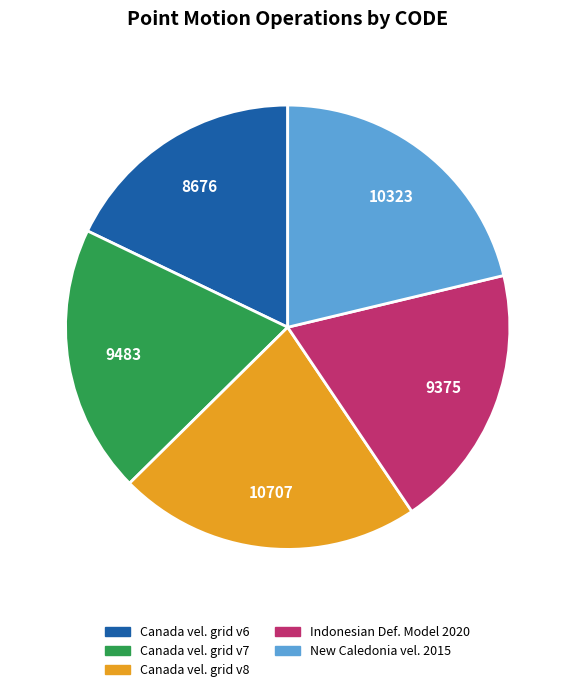

Is there any slice that represents more than half of the pie?

No